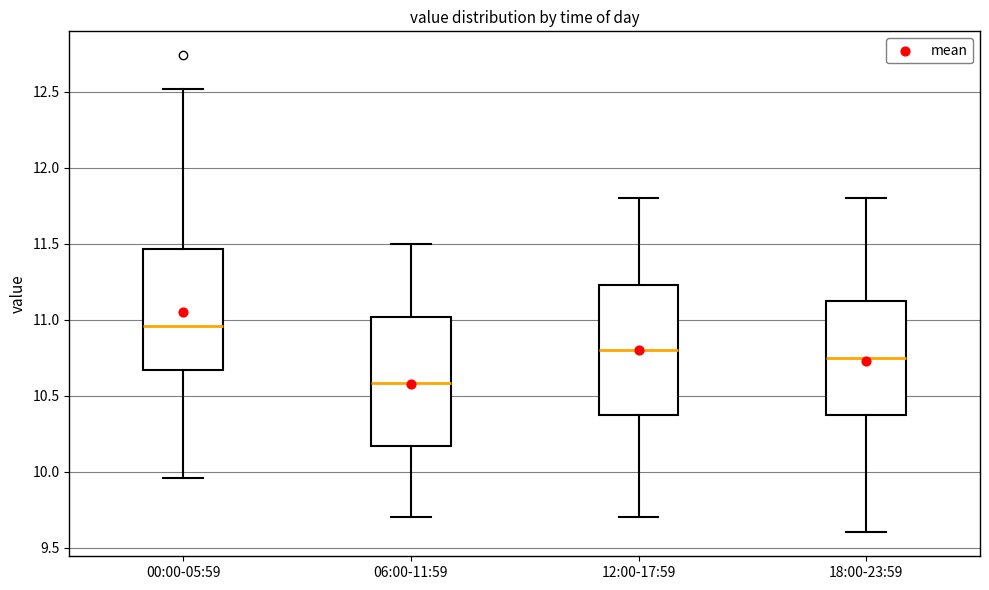

Reading left to right, read every box against the y-axis: the position of its median line, the range the box covers, and the ends of its whiskers. The values are not printed on the chart, so give them approximately, as read against the axis.

00:00-05:59: median 10.95, box 10.65 to 11.45, whiskers 9.95 to 12.50
06:00-11:59: median 10.60, box 10.15 to 11.00, whiskers 9.70 to 11.50
12:00-17:59: median 10.80, box 10.40 to 11.25, whiskers 9.70 to 11.80
18:00-23:59: median 10.75, box 10.40 to 11.15, whiskers 9.60 to 11.80